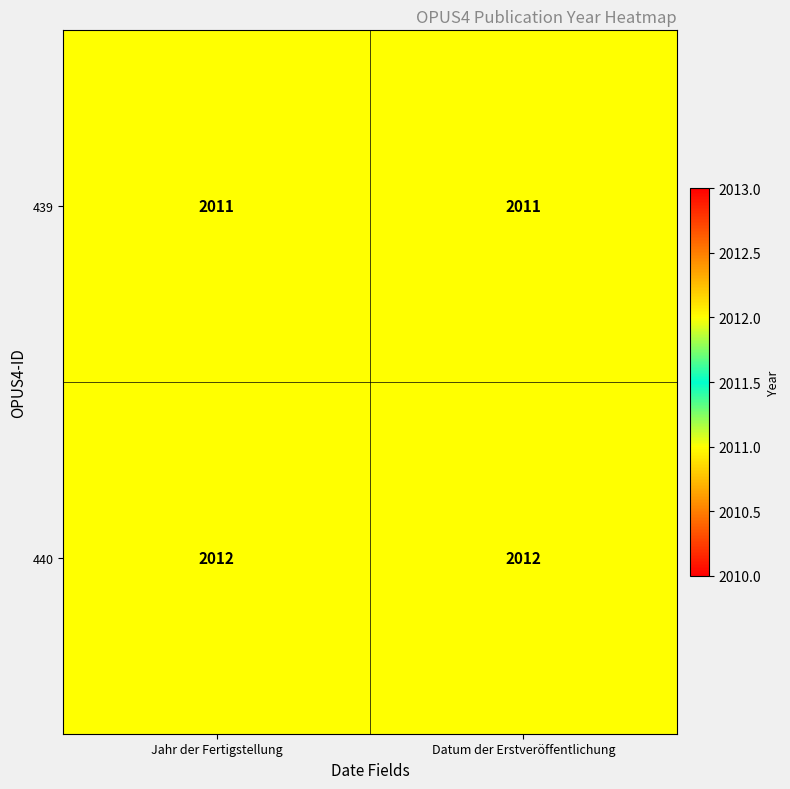

Rank the series by their maximum value, from lowest to highest.

439, 440